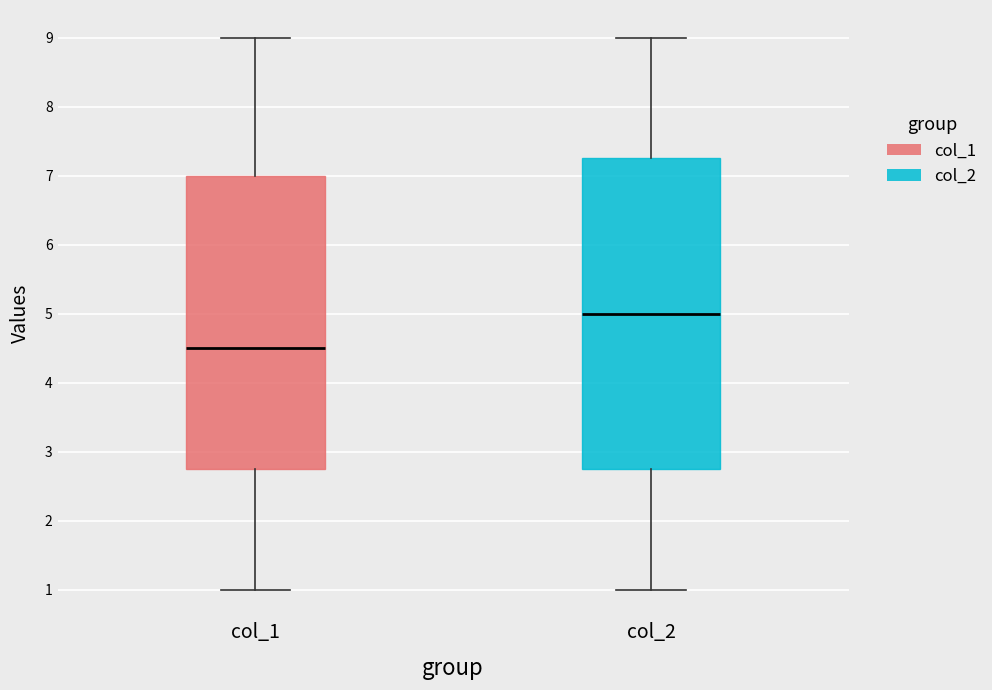

Reading left to right, read every box against the y-axis: the position of its median line, the range the box covers, and the ends of its whiskers. The values are not printed on the chart, so give them approximately, as read against the axis.

col_1: median 4.5, box 2.8 to 7.0, whiskers 1.0 to 9.0
col_2: median 5.0, box 2.8 to 7.3, whiskers 1.0 to 9.0